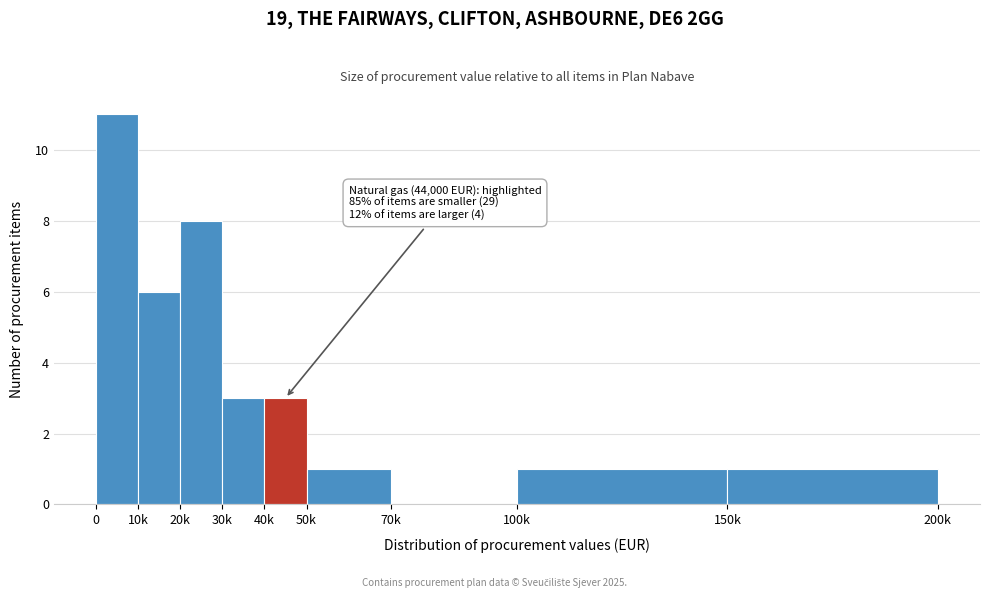

Reading right to left, transcribe all the data shown in this chart.

150k=1	100k=1	70k=0	50k=1	40k=3	30k=3	20k=8	10k=6	0=11